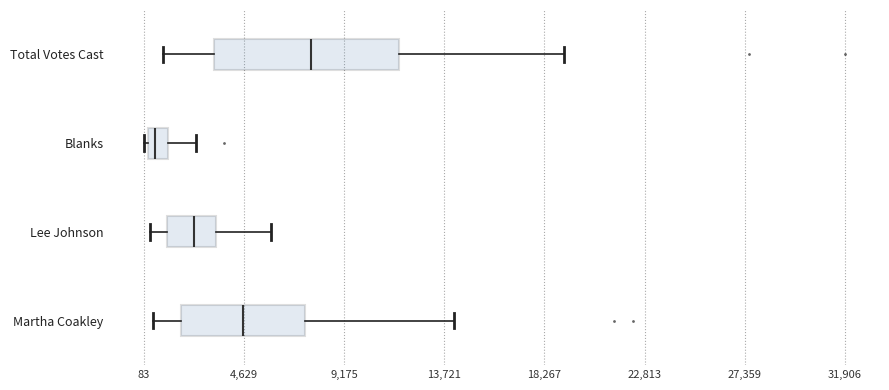

Reading bottom to top, read every box against the x-axis: the position of its median line, the range the box covers, and the ends of its whiskers. The values are not printed on the chart, so give them approximately, as read against the axis.

Martha Coakley: median 4500, box 2000 to 7500, whiskers 500 to 14000
Lee Johnson: median 2500, box 1000 to 3500, whiskers 500 to 6000
Blanks: median 500 (inside the box), box 500 to 1000, whiskers 0 to 2500
Total Votes Cast: median 7500, box 3500 to 11500, whiskers 1000 to 19000